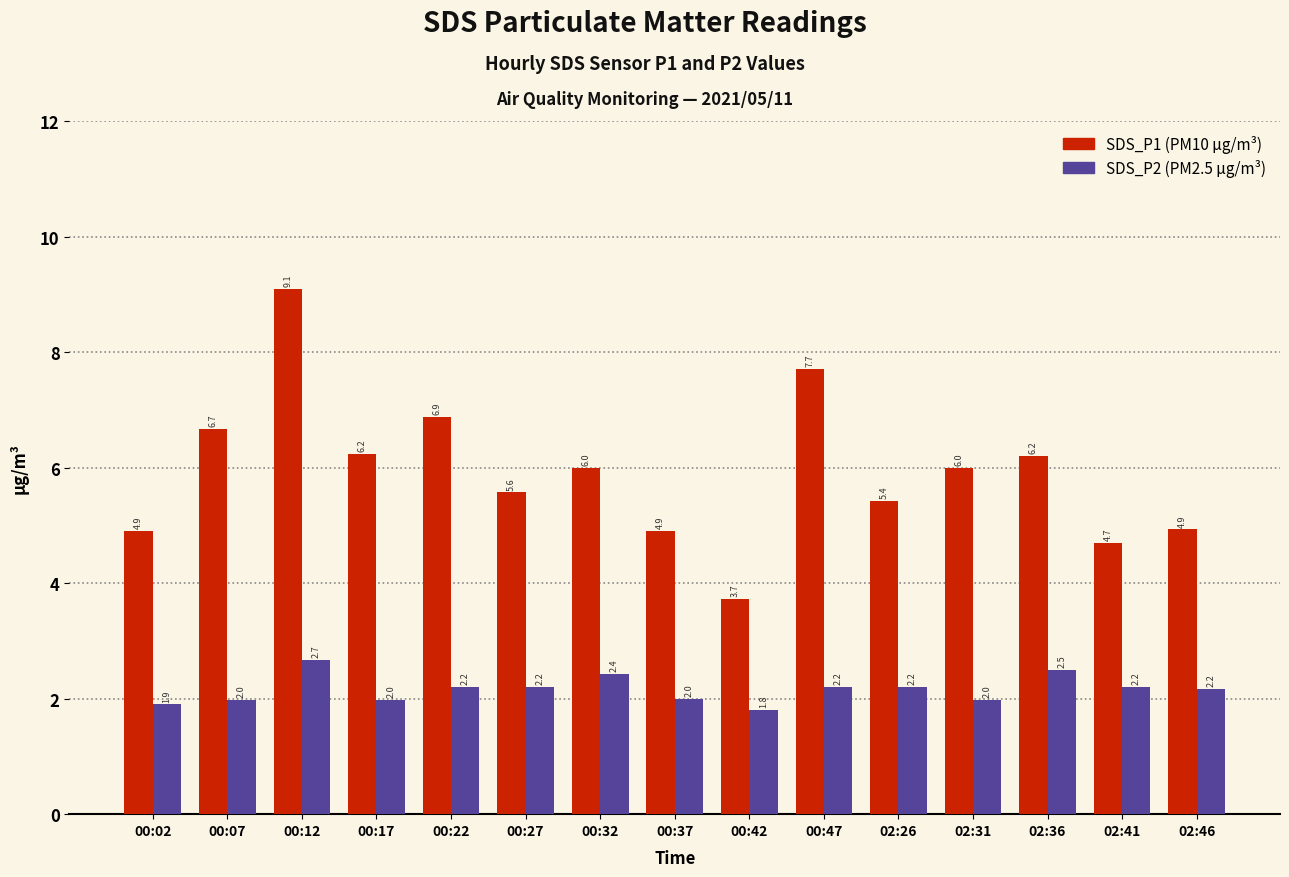

How many bars are there in each group?

2